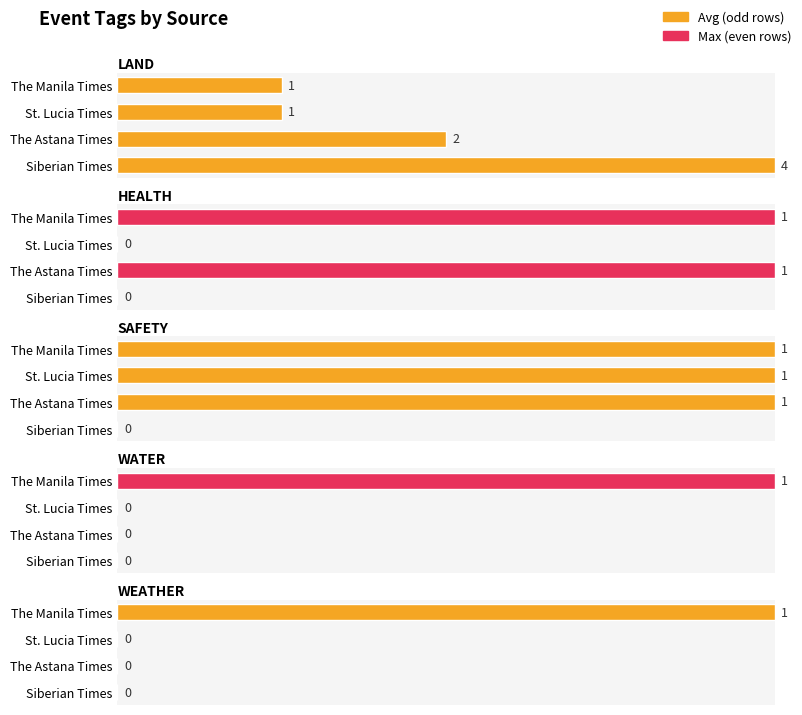

Count the SAFETY values in the range 1 to 2.

3